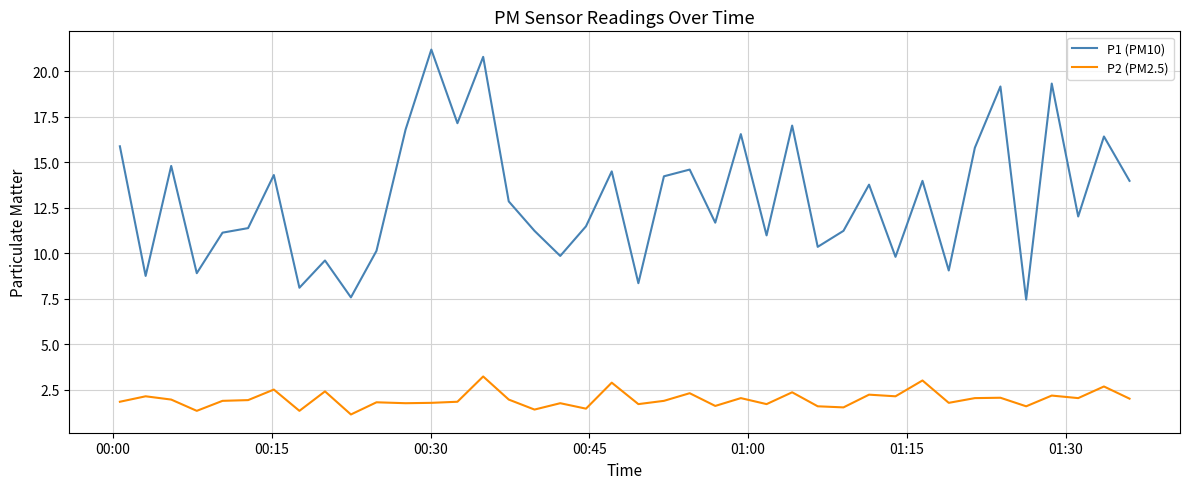

True or false: P2 (PM2.5) and P1 (PM10) cross at least once.

False